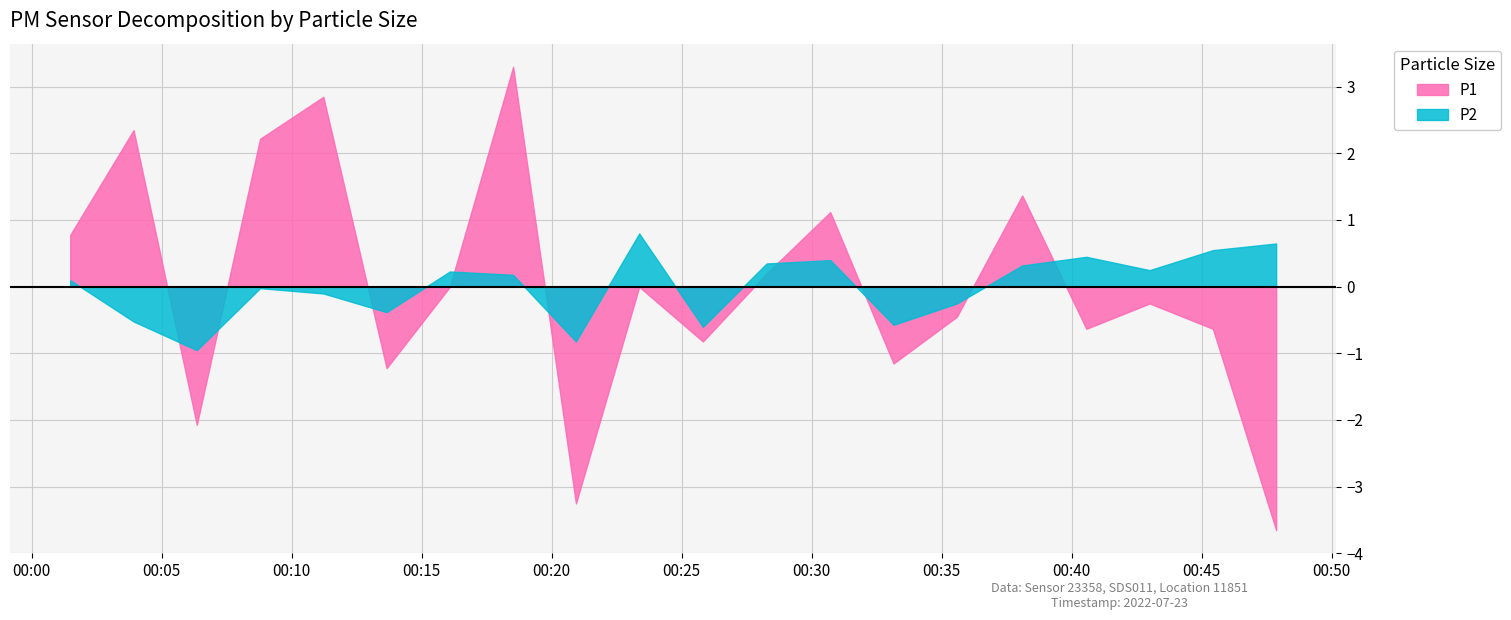

Count the number of categories in the chart.

20